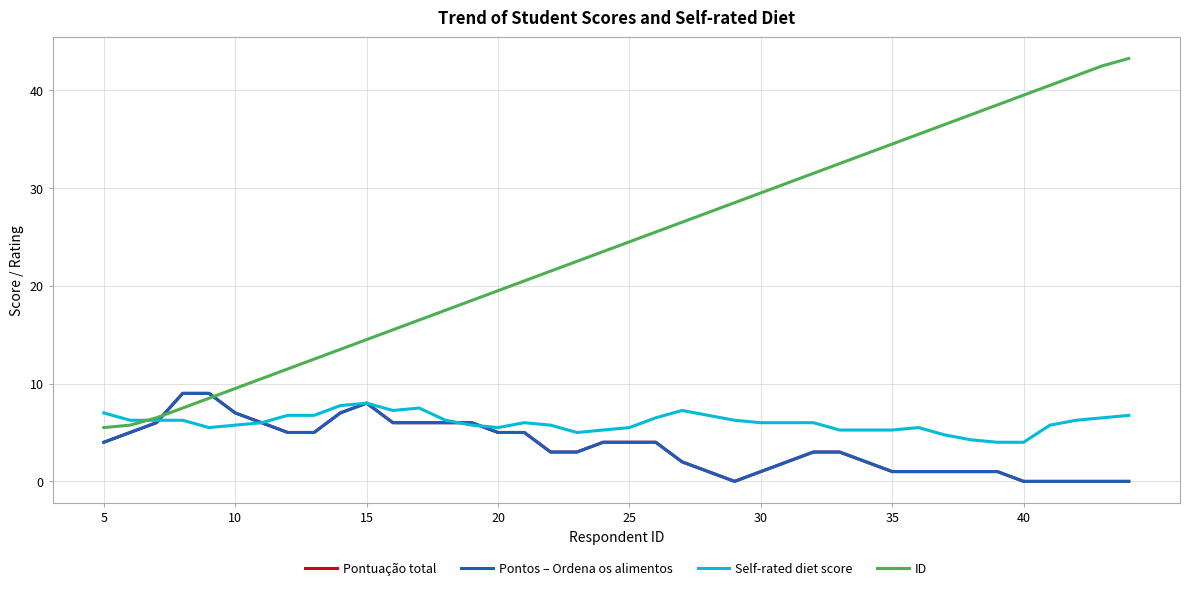

Does the chart have visible grid lines?

Yes